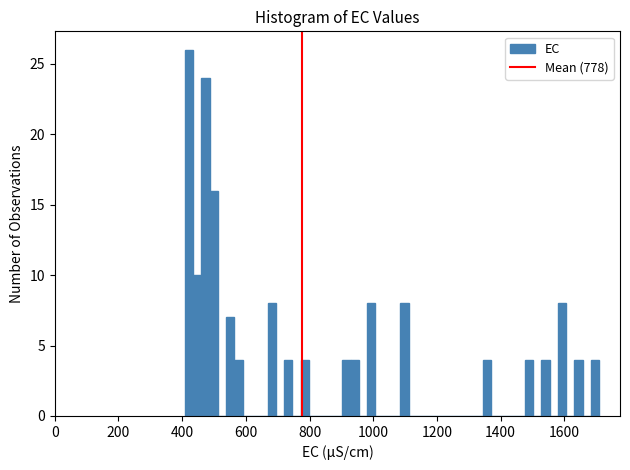

Around what value on the x-axis is the tallest bar? Give the approximate position of its centre, as read against the axis.

420